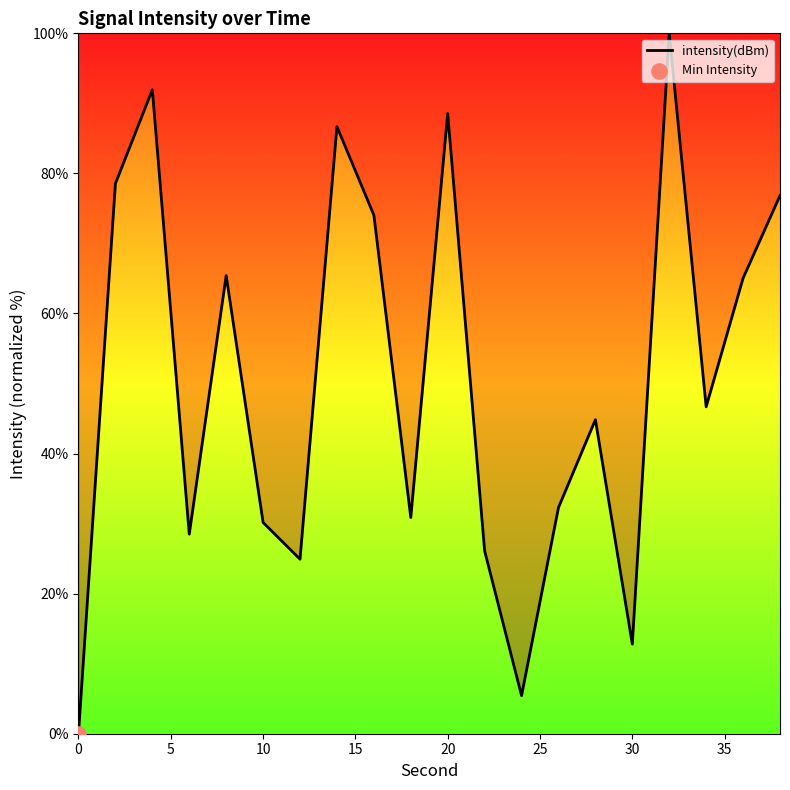

What is the greatest value displayed?

100.0